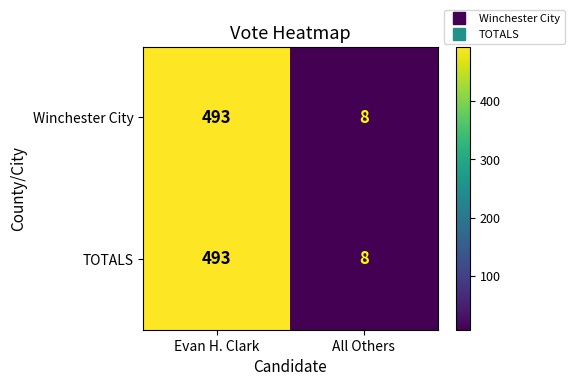

Rank the categories by TOTALS value from lowest to highest.

All Others, Evan H. Clark